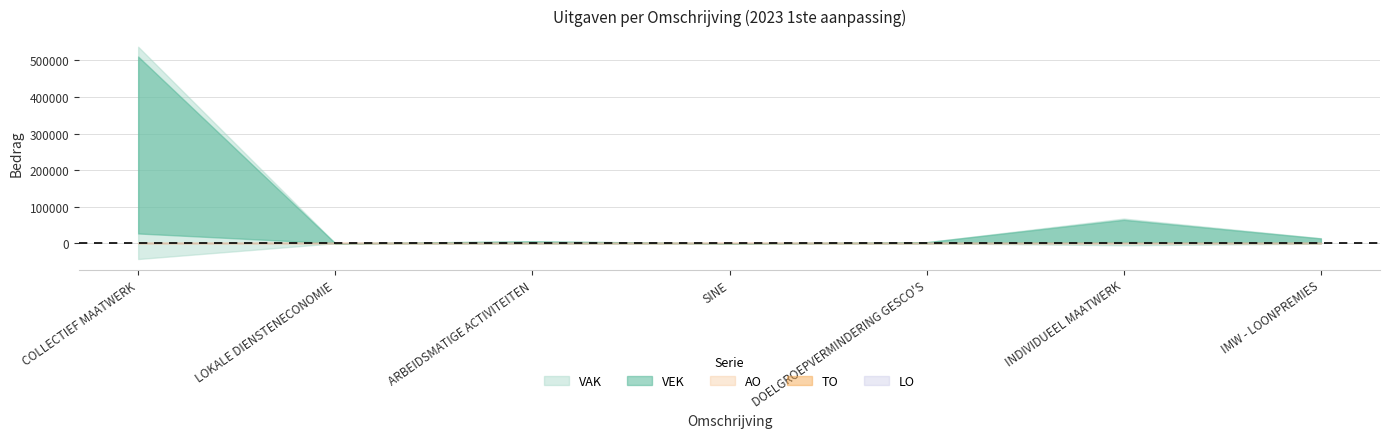

True or false: TO has more than 1 interior local peaks.

False